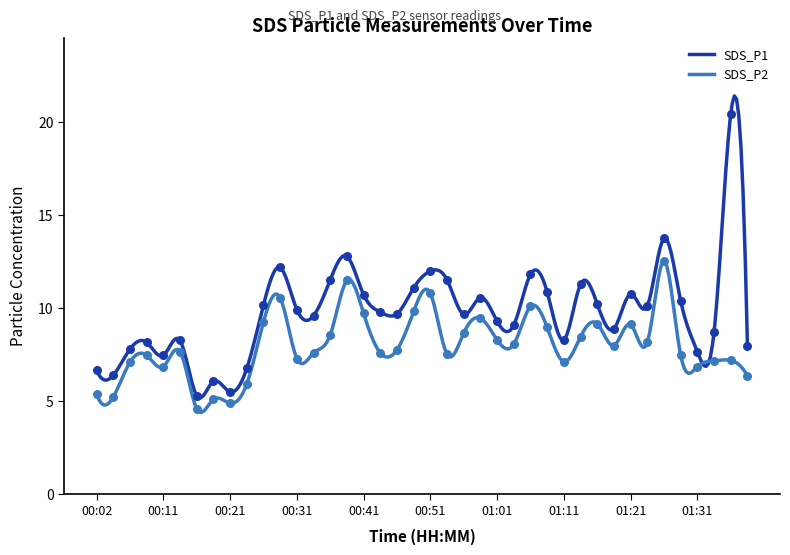

What are all the series names shown in the legend?

SDS_P1, SDS_P2